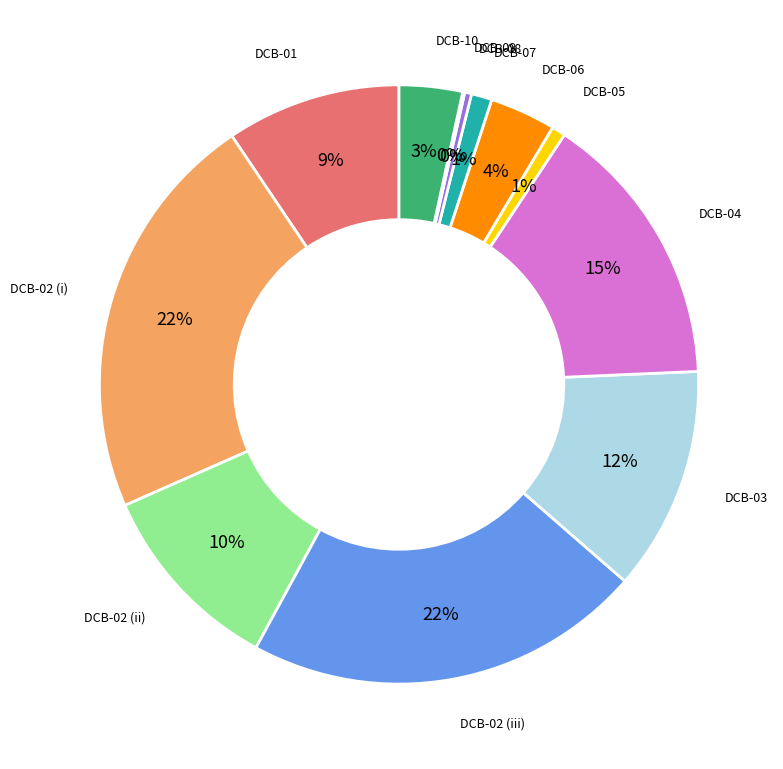

To the nearest percent, what percentage of the pie is DCB-02 (ii)?

10%